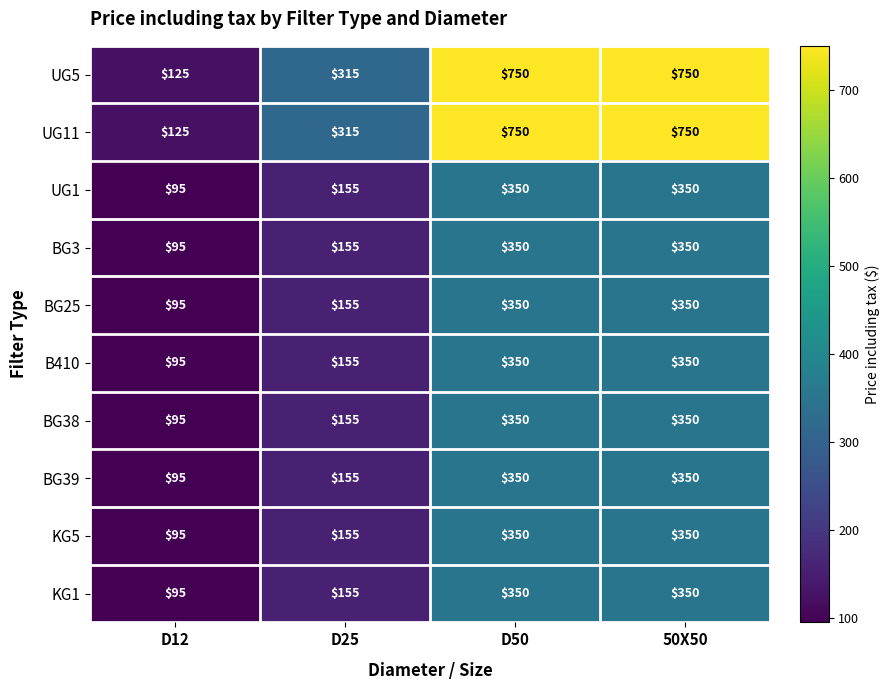

Count the KG5 values in the range 155 to 350.

3